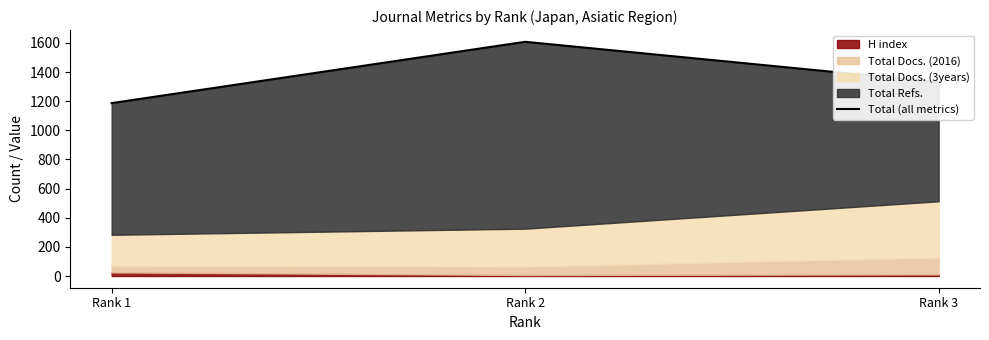

Is it true that the value at Rank 1 is 1187?

True